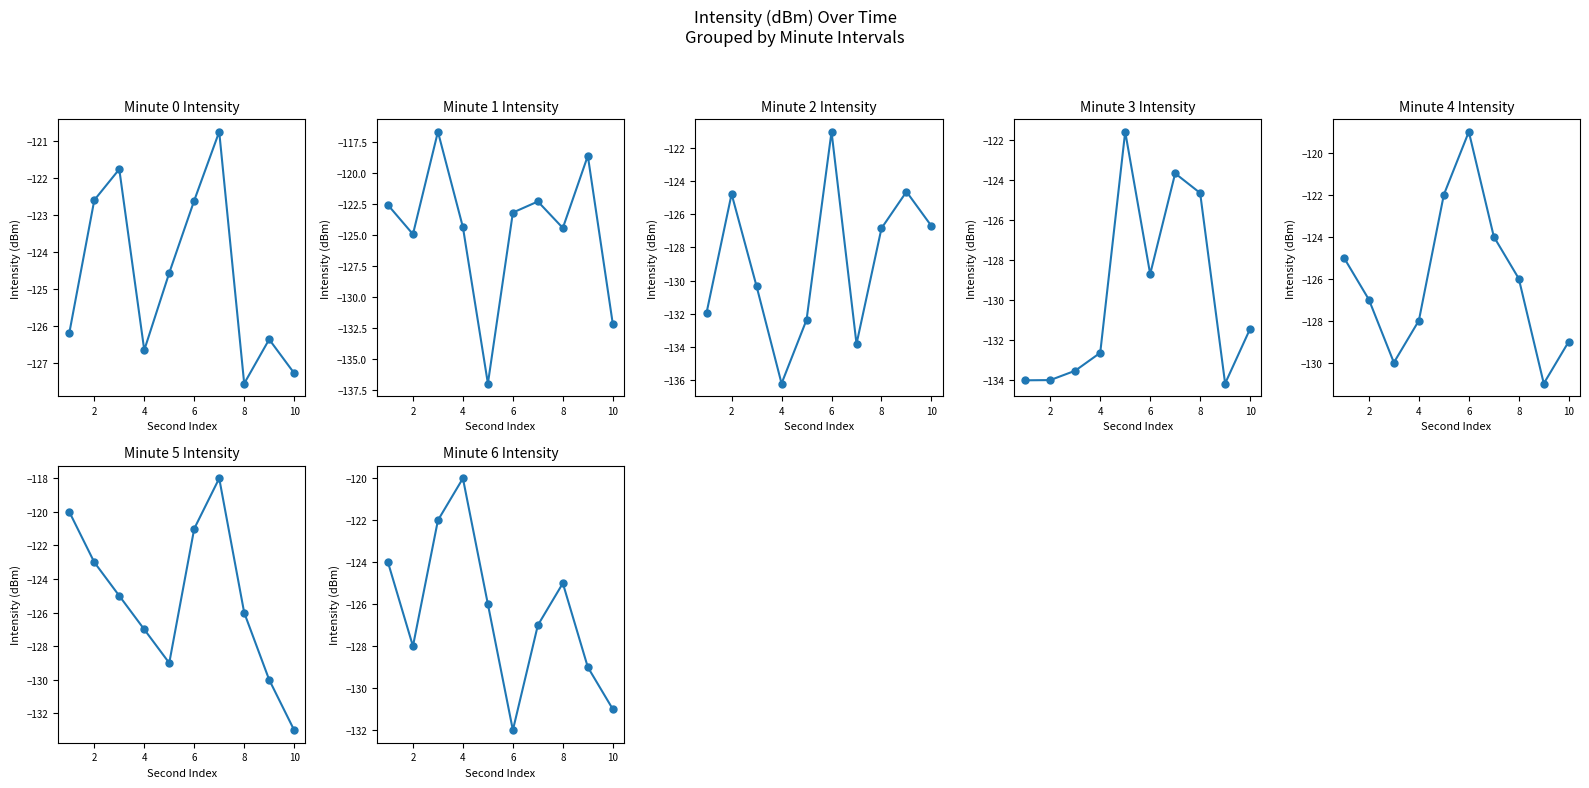

Read the value at 36.

-118.6